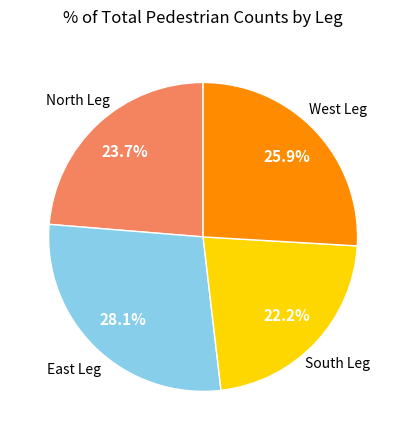

Is there any slice that represents more than half of the pie?

No